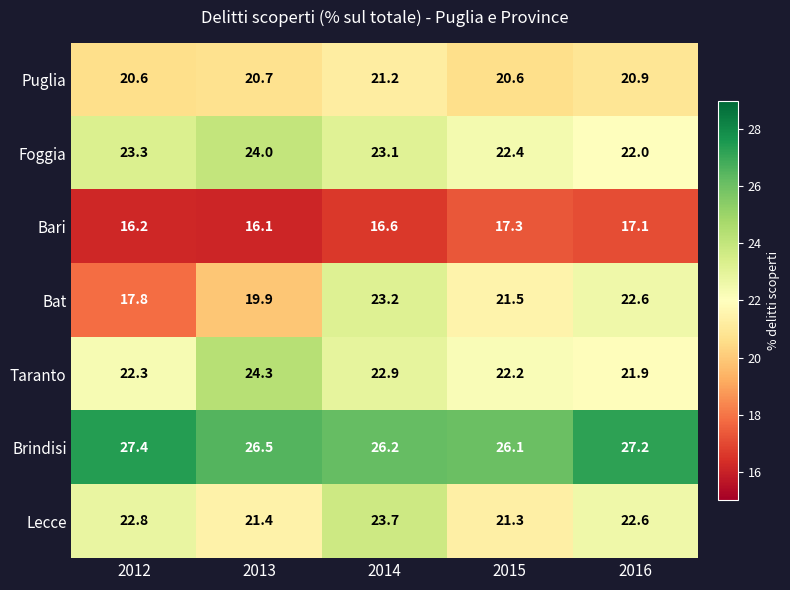

Rank the series at 2015 from highest to lowest value.

Brindisi, Foggia, Taranto, Bat, Lecce, Puglia, Bari